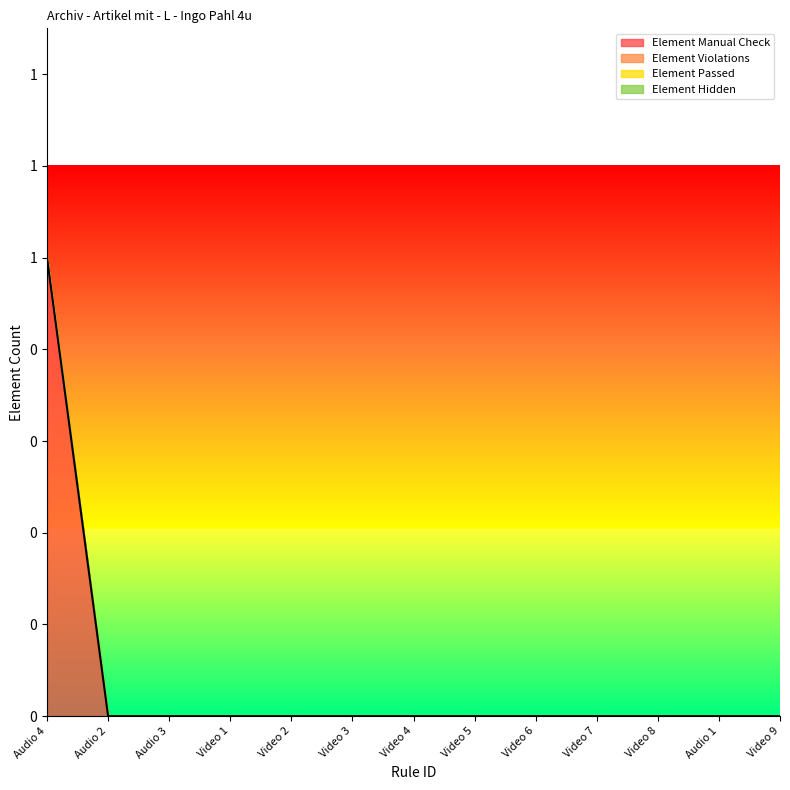

What is the difference between the Element Manual Check values at Video 7 and Audio 4?

1